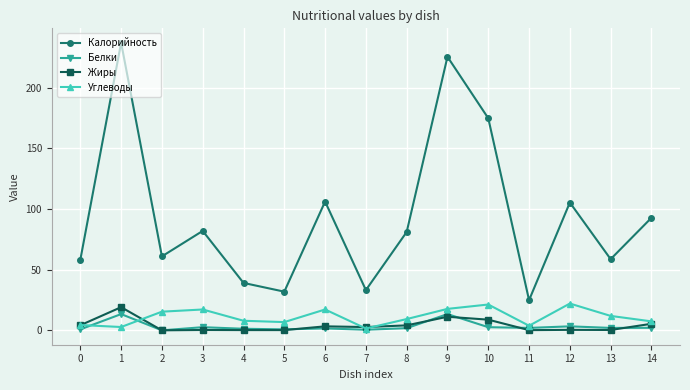

In Калорийность, how many points are higher than both neighbors (excluding endpoints)?

5